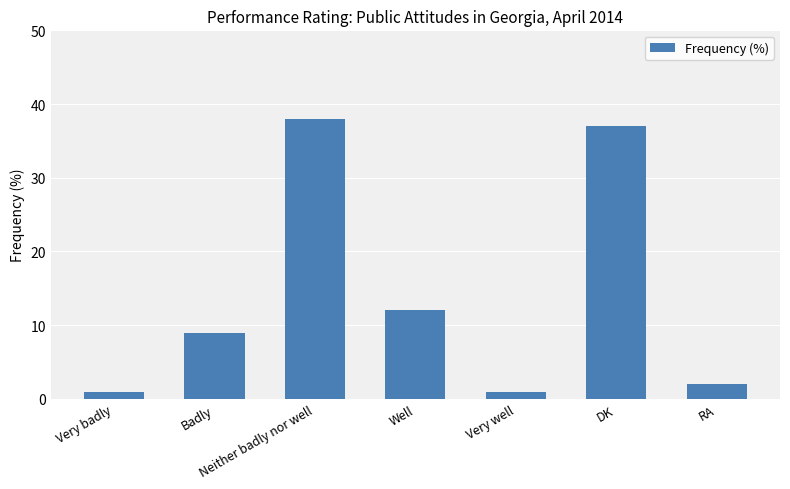

What is the label of the 2nd bar from the left?

Badly